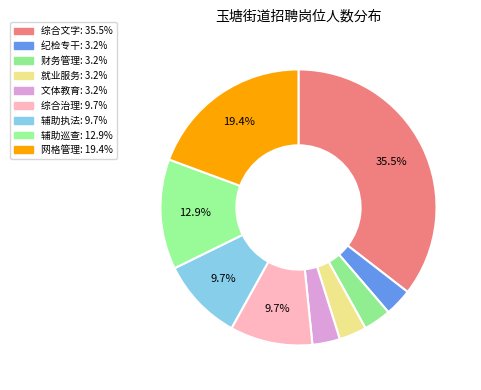

What percentage is the 辅助执法 slice, to the nearest percent?

10%